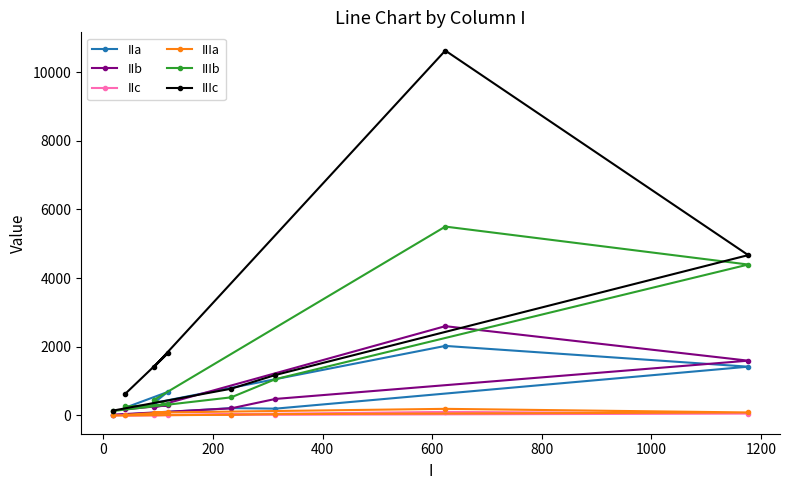

How many intersections are there between IIa and IIIb?

2